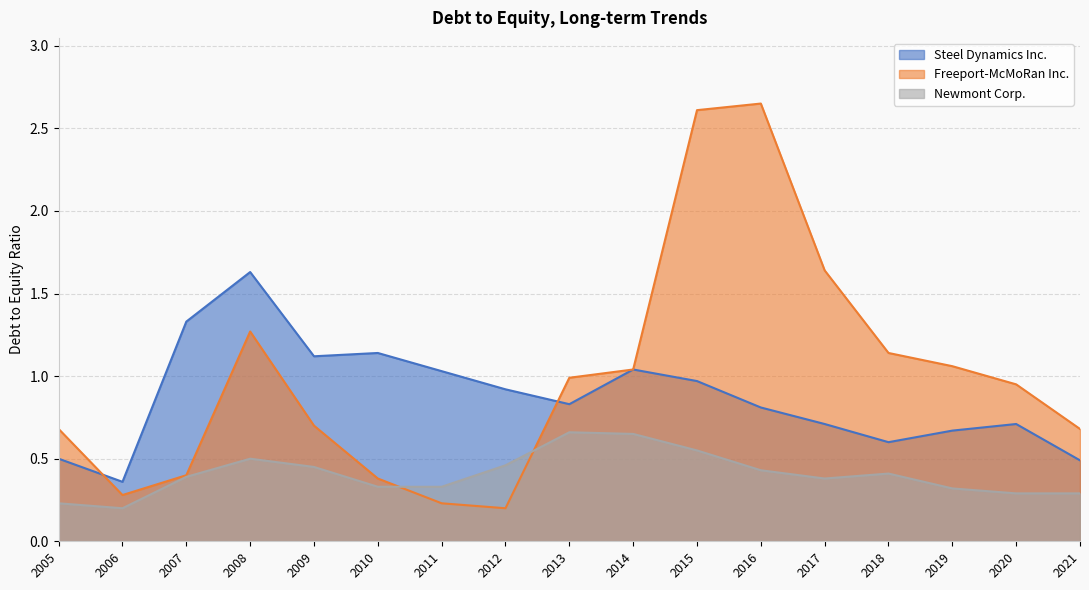

Count the number of categories in the chart.

17